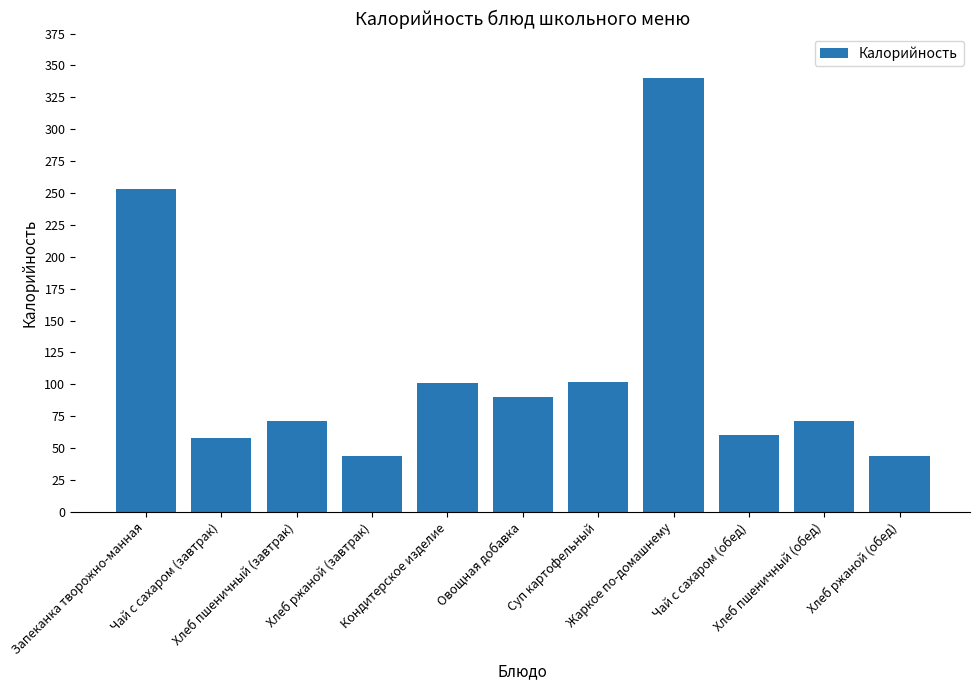

What is the change in value from Чай с сахаром (завтрак) to Хлеб ржаной (обед)?

-14.0